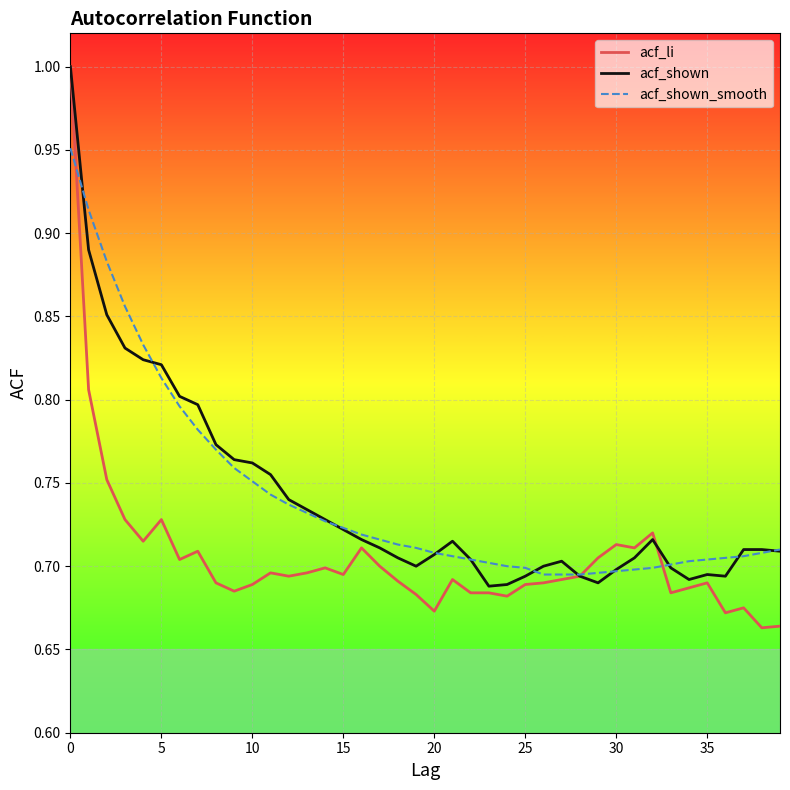

What are all the series names shown in the legend?

acf_li, acf_shown, acf_shown_smooth